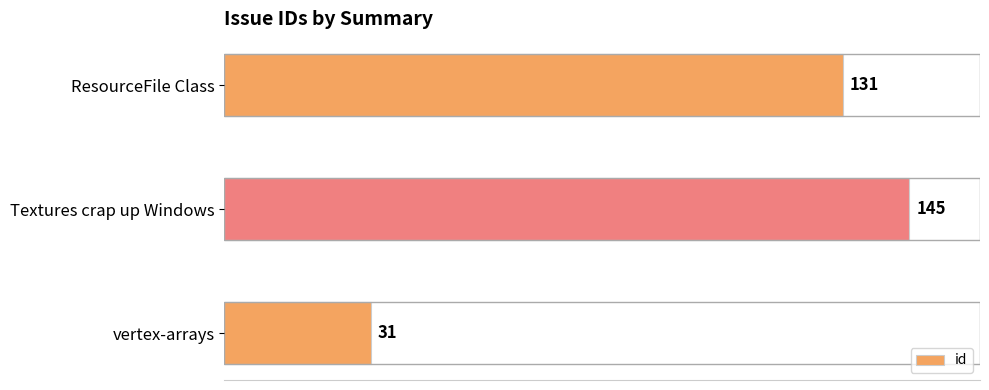

Rank the categories by value from lowest to highest.

vertex-arrays, ResourceFile Class, Textures crap up Windows